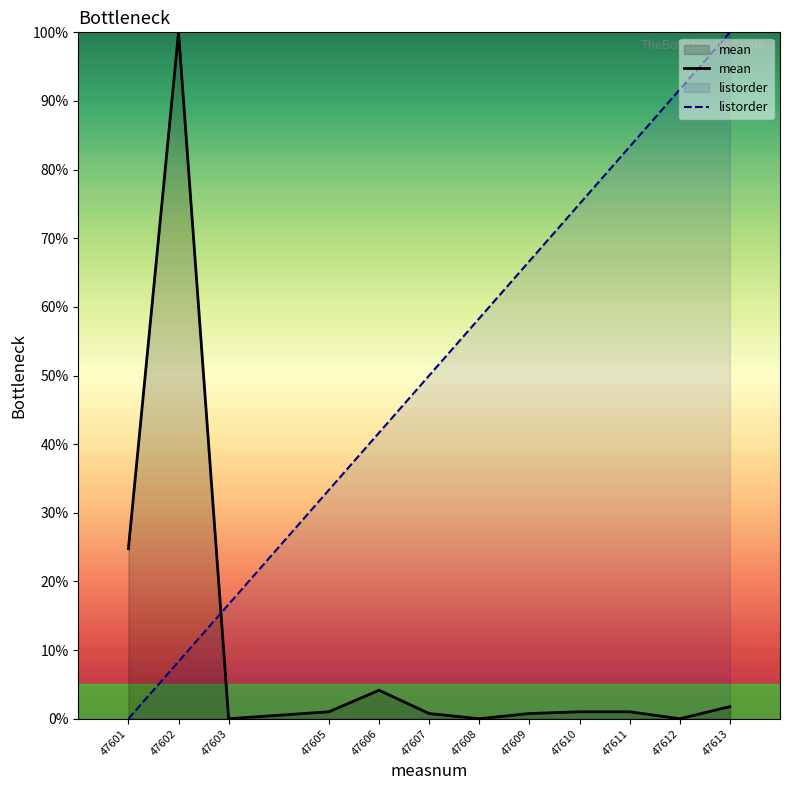

After their last crossing, which series has the higher values: listorder or mean?

listorder